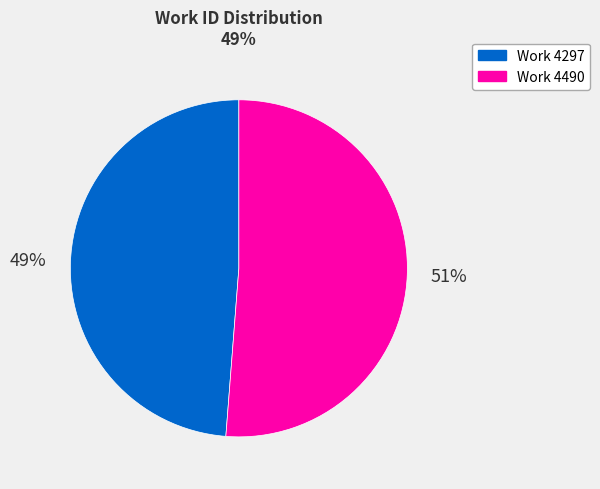

Count the number of slices in the pie.

2